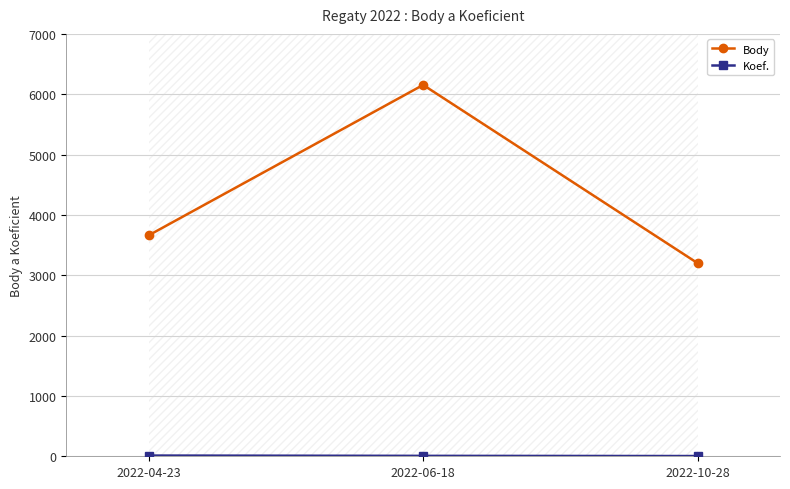

Reading right to left, extract all data points from this chart.

Body: 2022-10-28=3200	2022-06-18=6154	2022-04-23=3661
Koef.: 2022-10-28=4	2022-06-18=7	2022-04-23=12